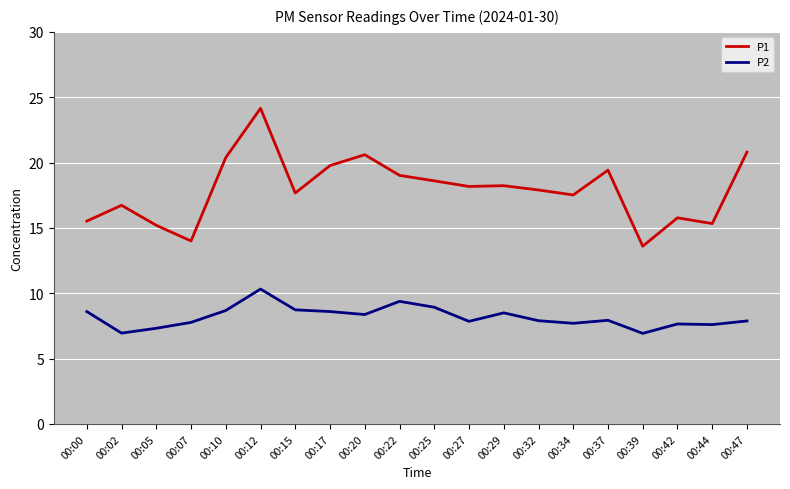

What are all the series names shown in the legend?

P1, P2